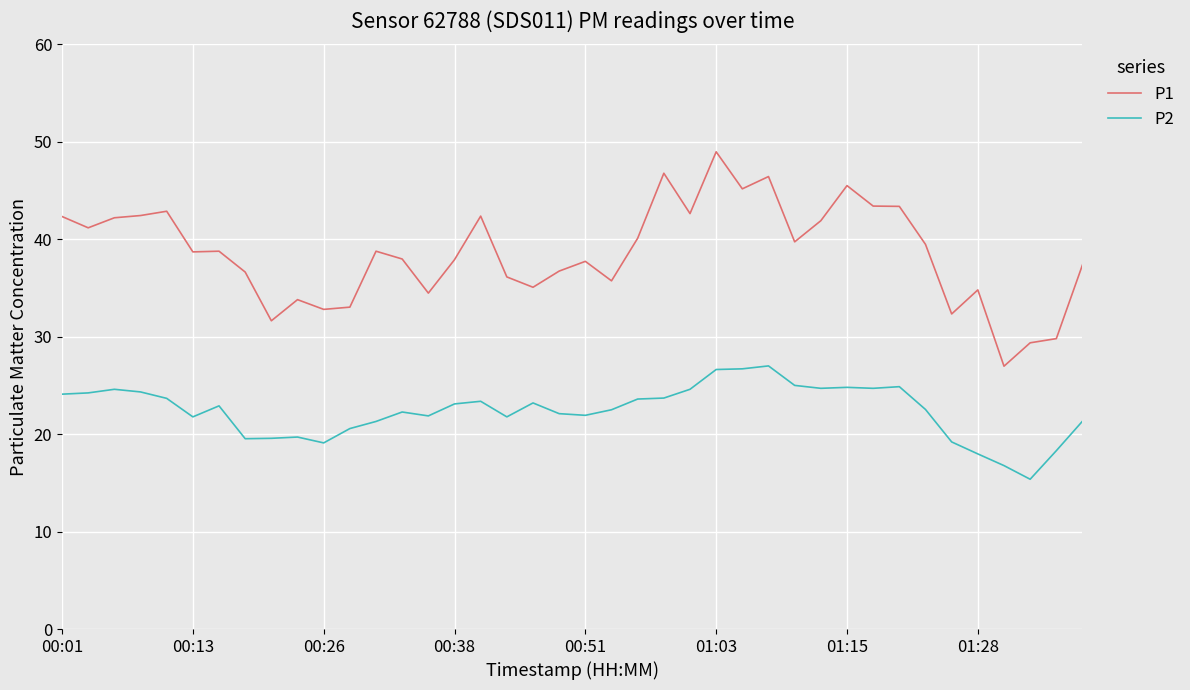

True or false: P1 and P2 cross at least once.

False